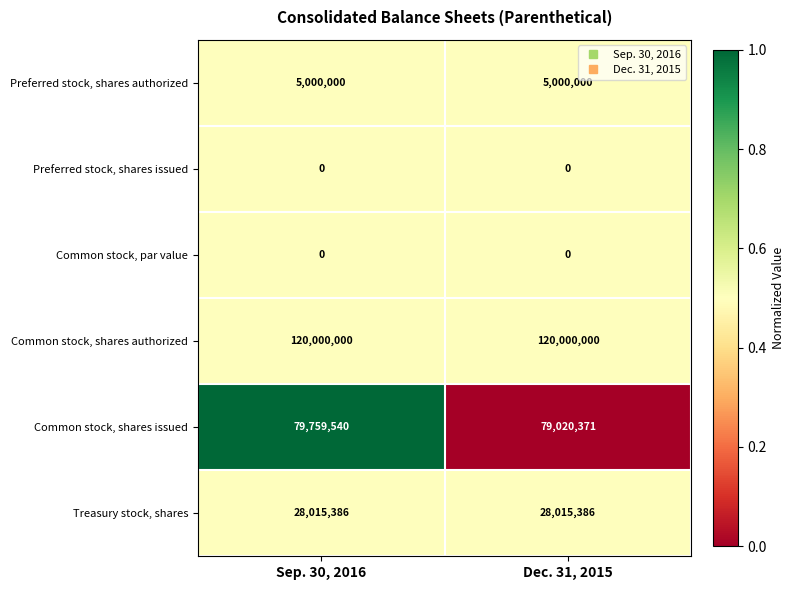

What is the greatest value displayed?

120000000